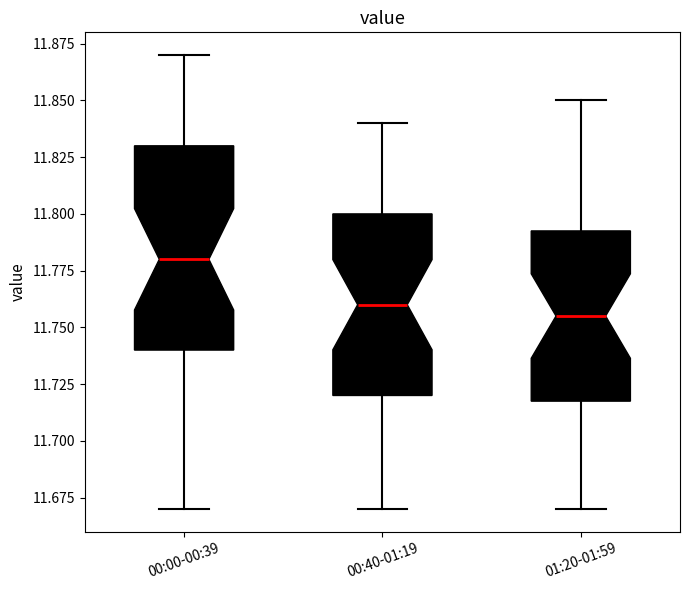

Reading left to right, transcribe this box plot: for each box, give where its median line is, the range the box spans, and where its two whiskers end, as read against the y-axis. The values are not printed on the chart, so give them approximately, as read against the axis.

00:00-00:39: median 11.780, box 11.740 to 11.830, whiskers 11.670 to 11.870
00:40-01:19: median 11.760, box 11.720 to 11.800, whiskers 11.670 to 11.840
01:20-01:59: median 11.755, box 11.720 to 11.795, whiskers 11.670 to 11.850